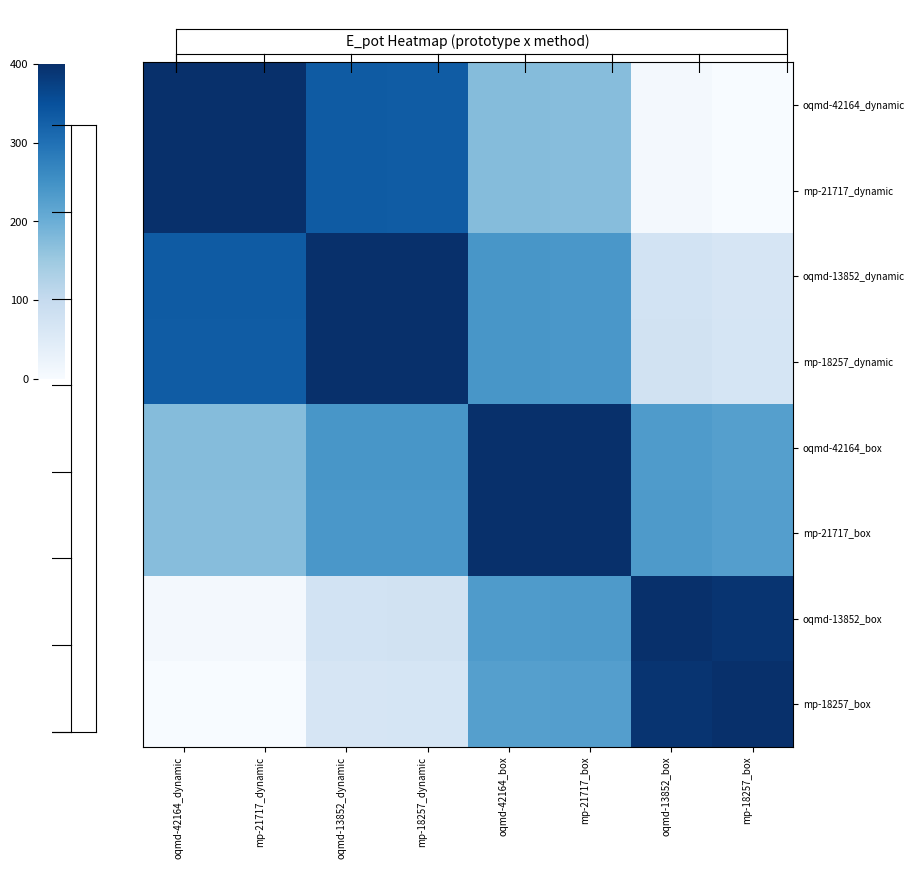

What is the total value across all series at oqmd-13852_box?

1425.9